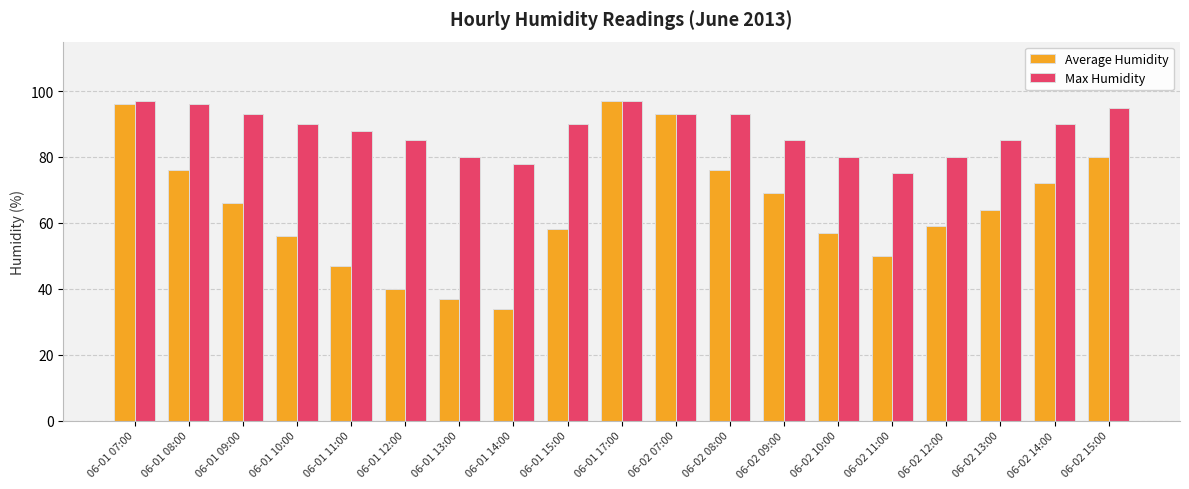

At which label does Average Humidity reach its peak?

06-01 17:00